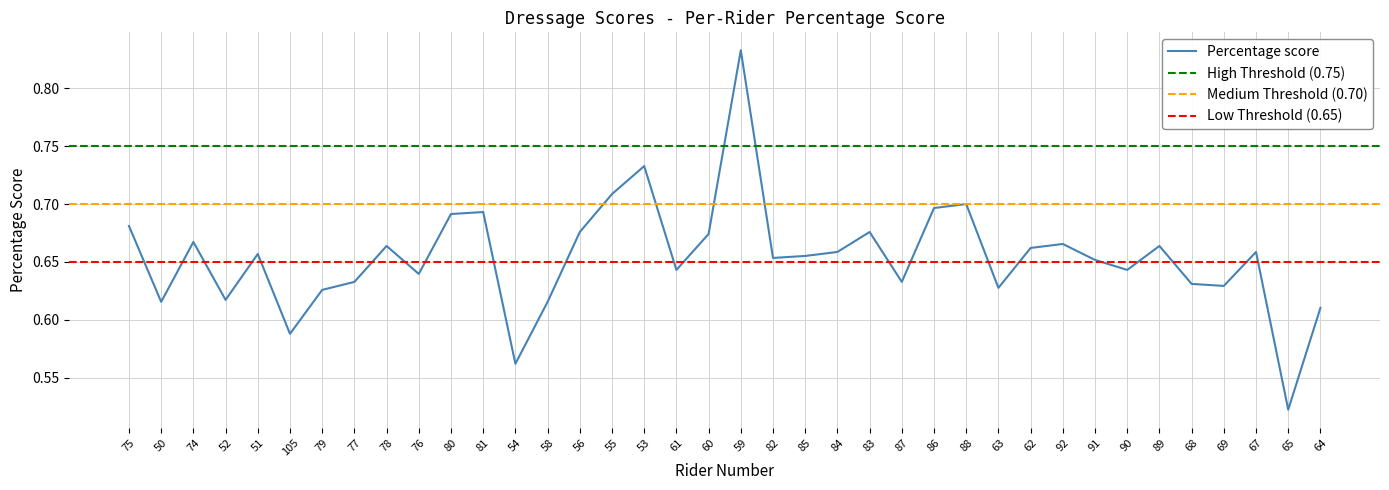

At which label is the value closest to 0?

65